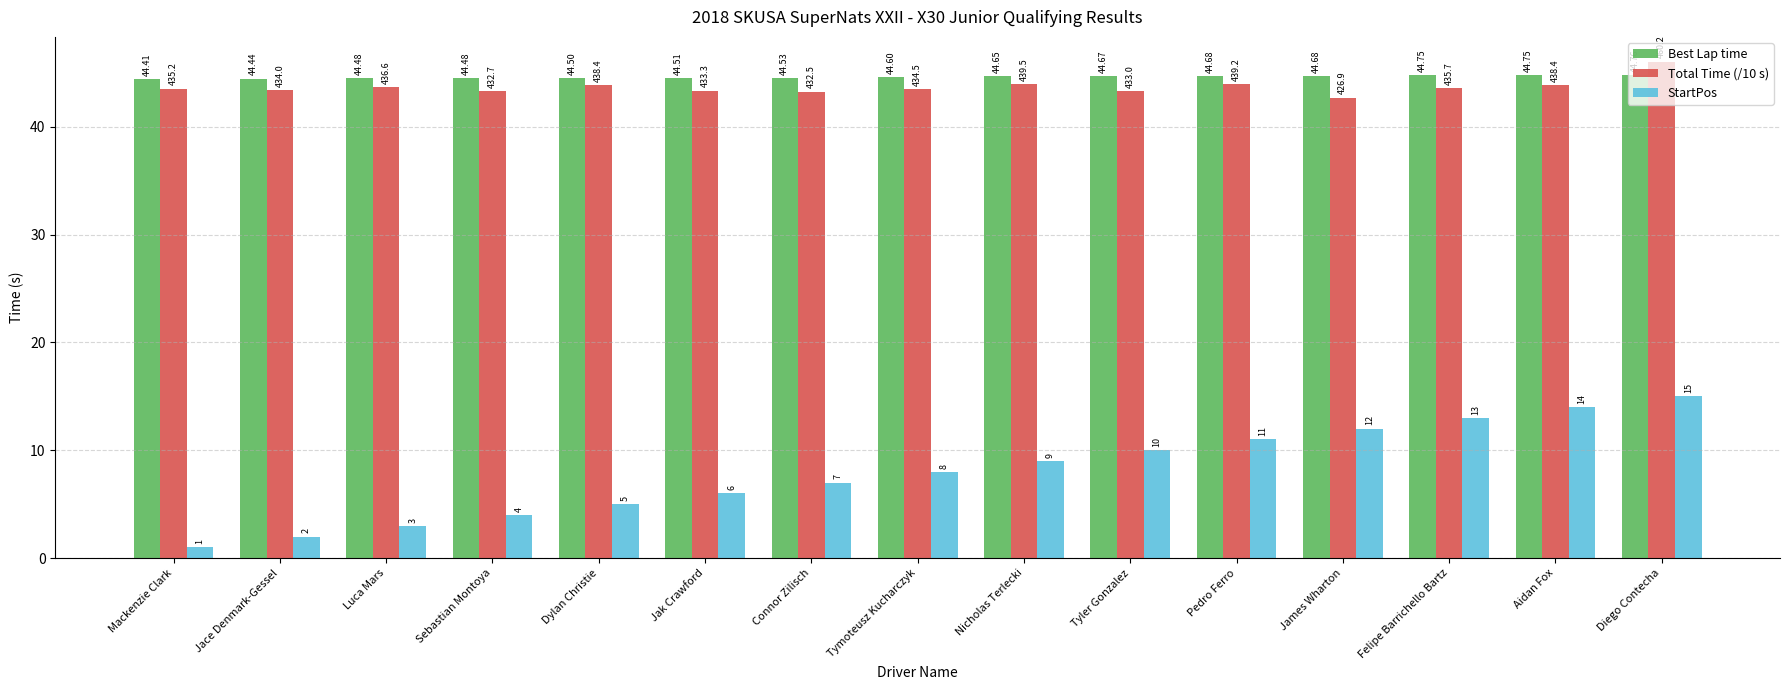

What is the label of the 9th bar from the right?

Connor Zilisch